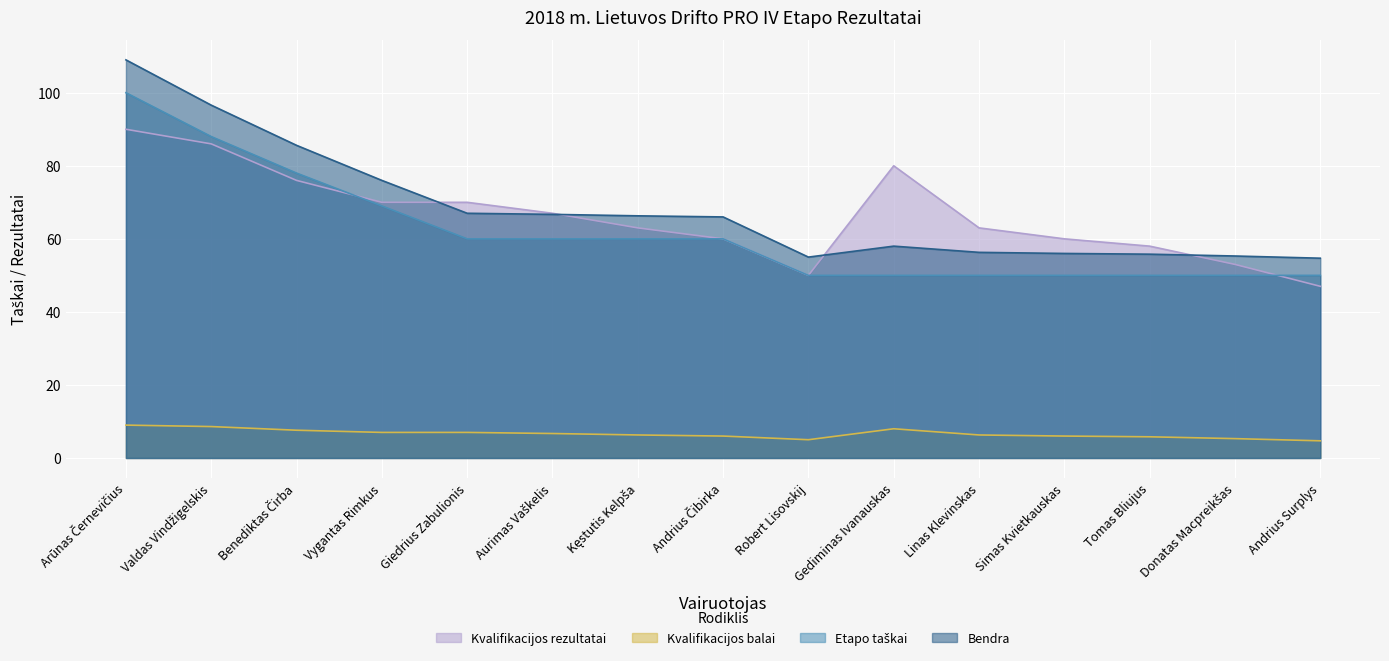

What is the label of the 2nd point from the left?

Valdas Vindžigelskis